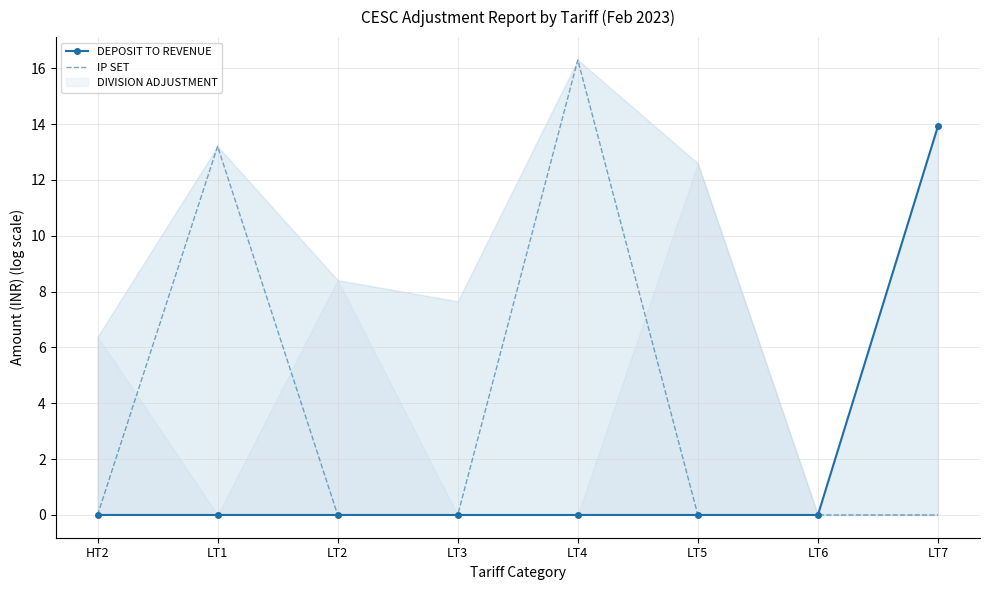

Which series has the largest total across all categories?

IP SET